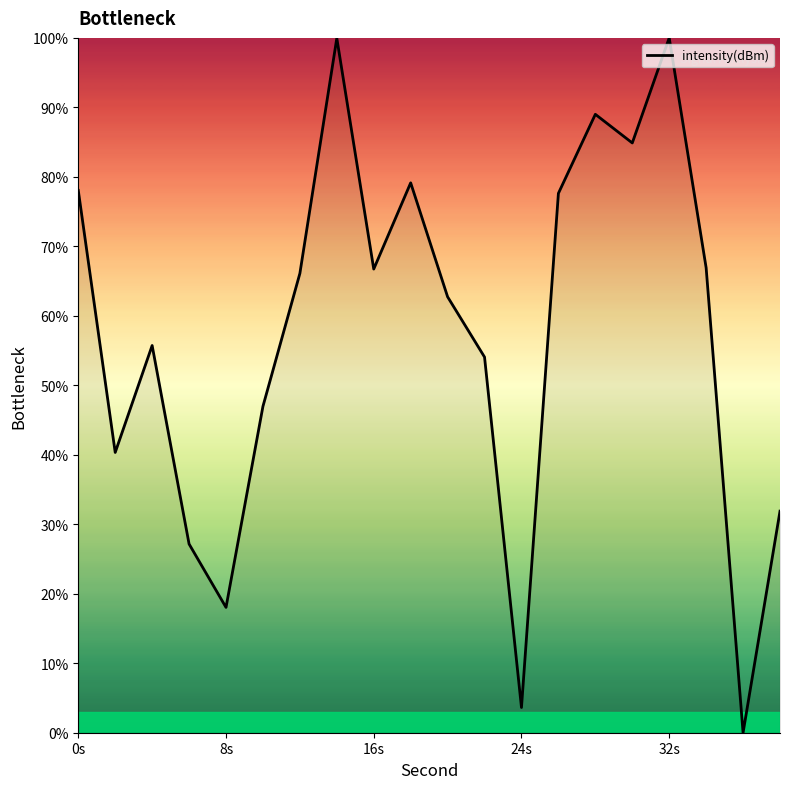

How many interior local peaks (higher than both neighbors) does the data have?

5